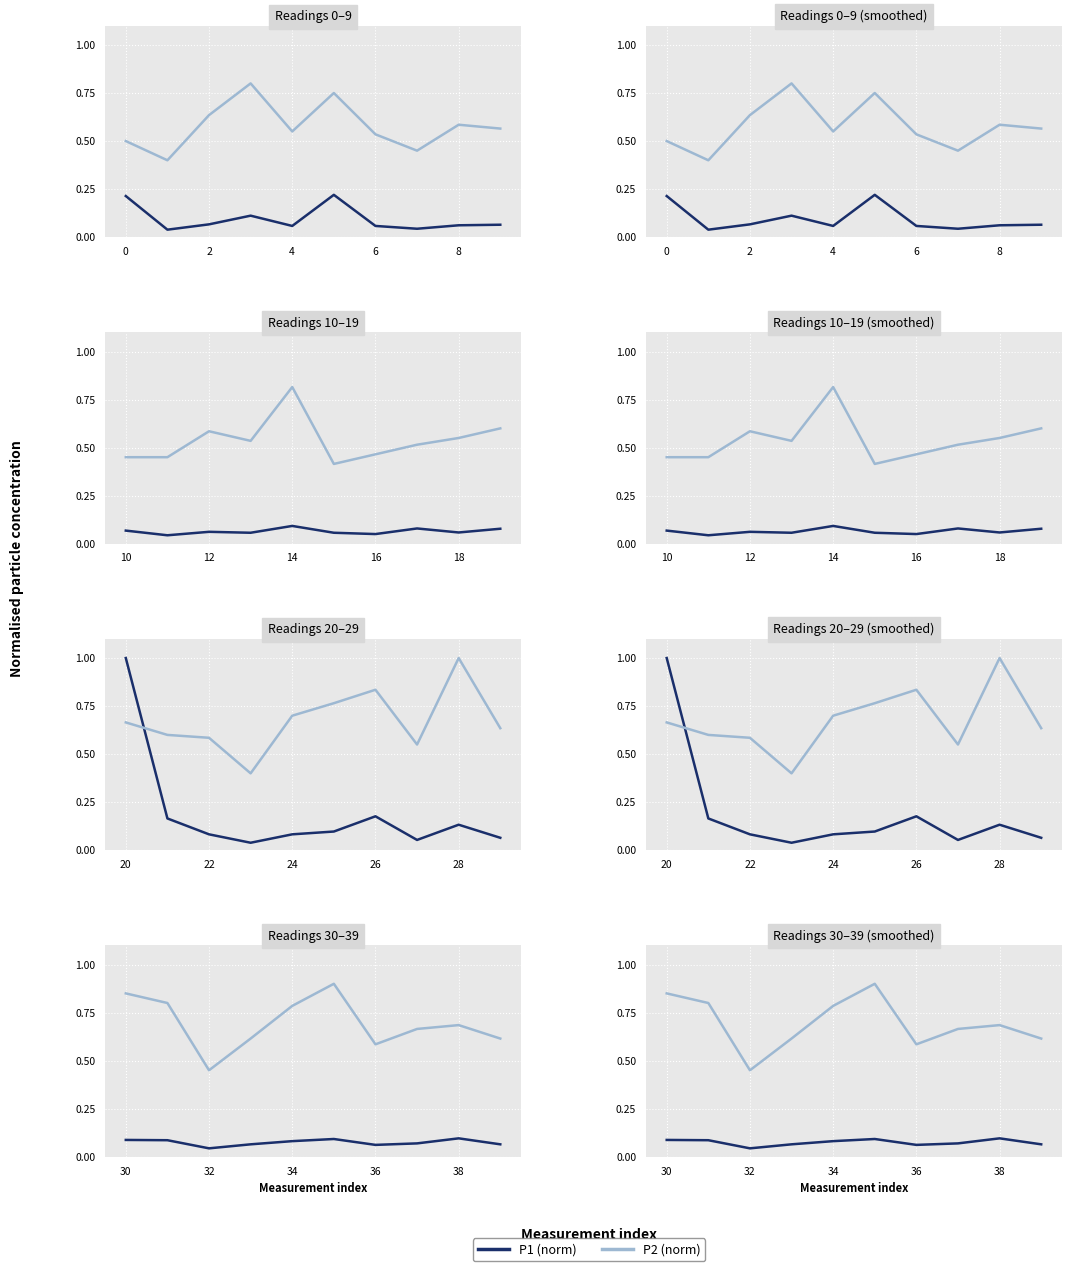

How many P2 (norm) values are between 0 and 1?

10